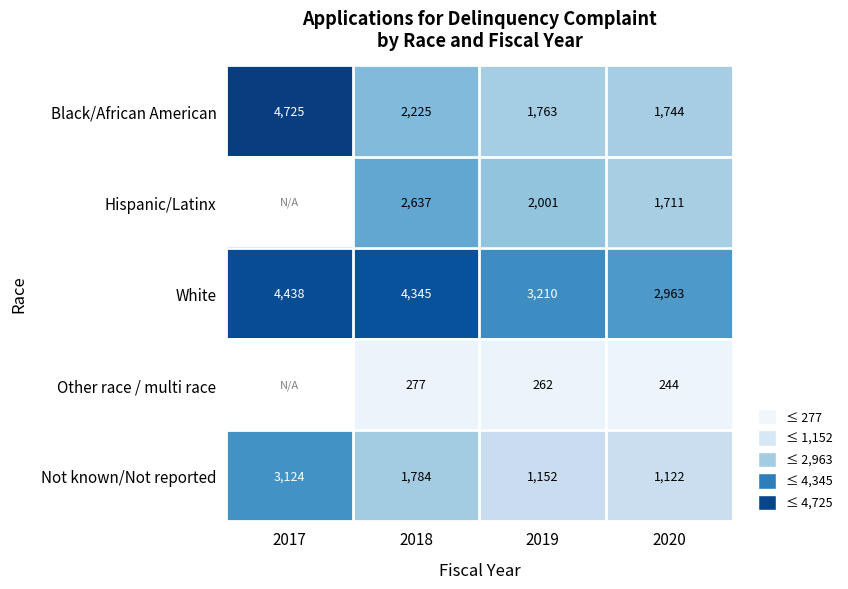

At which label does White reach its peak?

2017